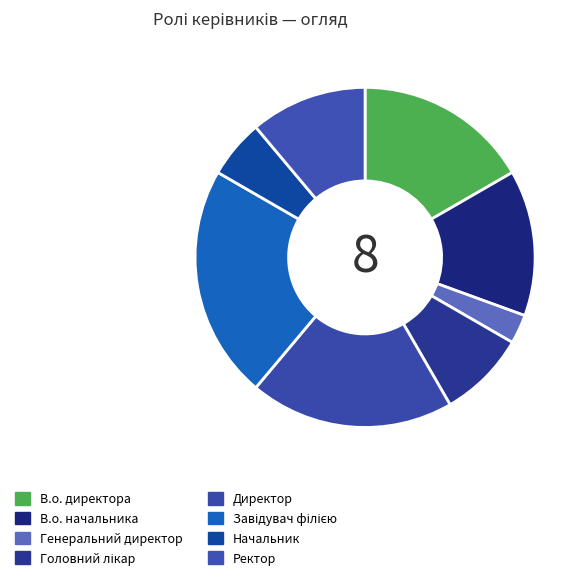

Count the number of slices in the pie.

8